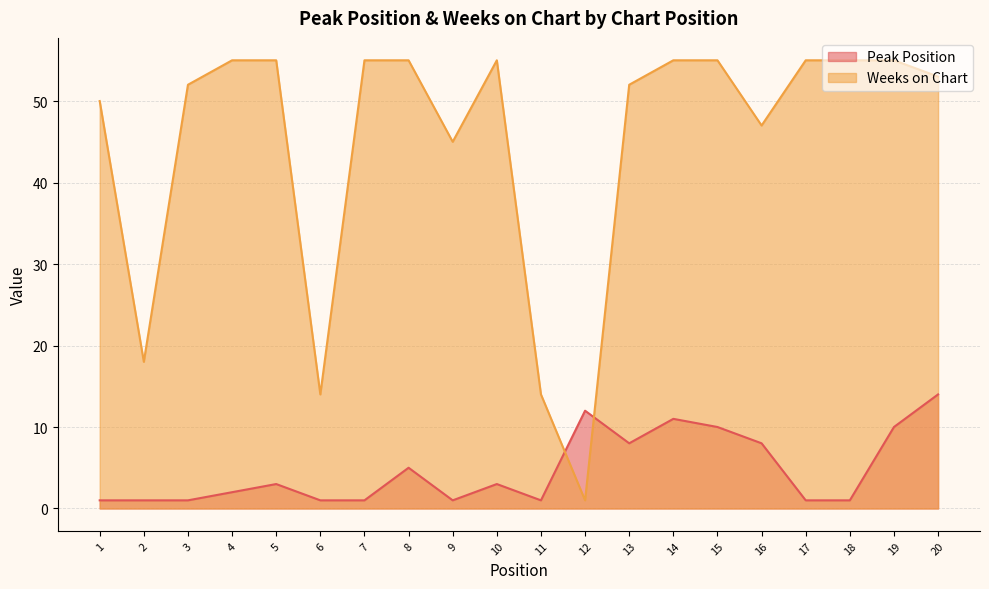

What is the minimum value for Weeks on Chart?

1